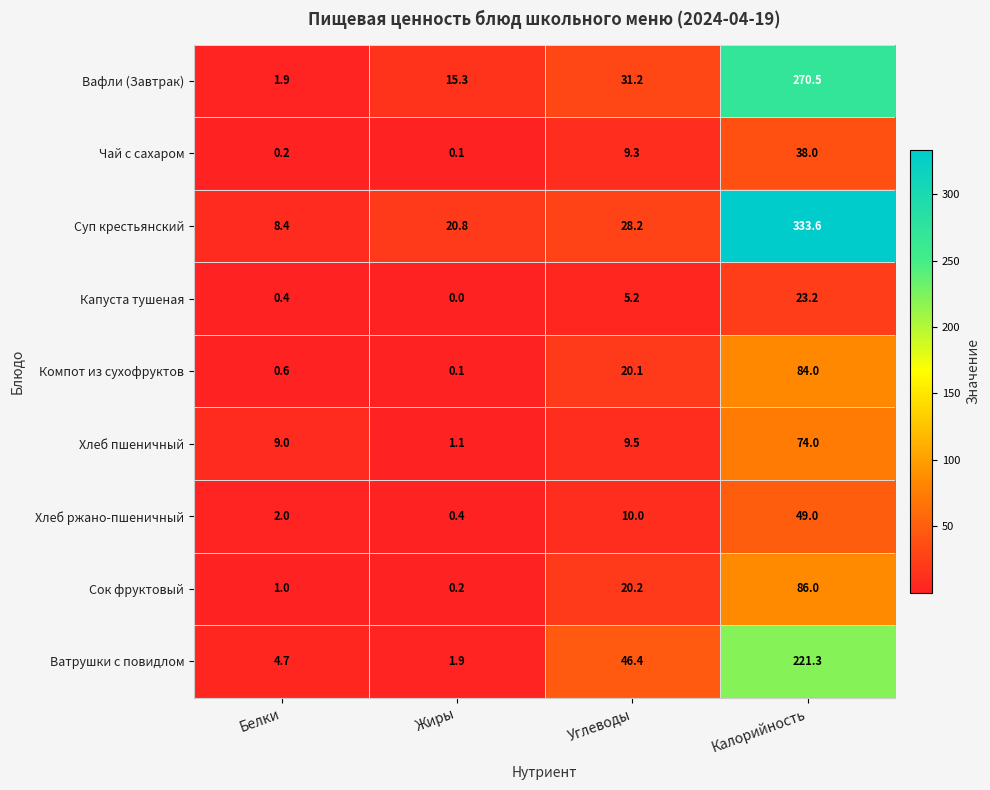

Which series has the largest total across all categories?

Суп крестьянский